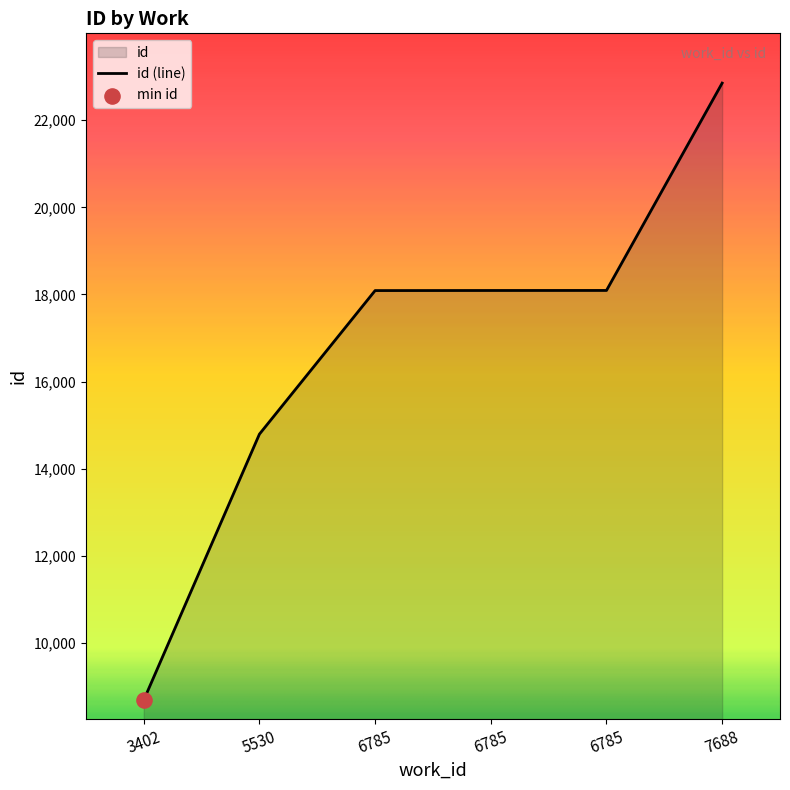

Between 5530 and 6785, which is larger?

6785